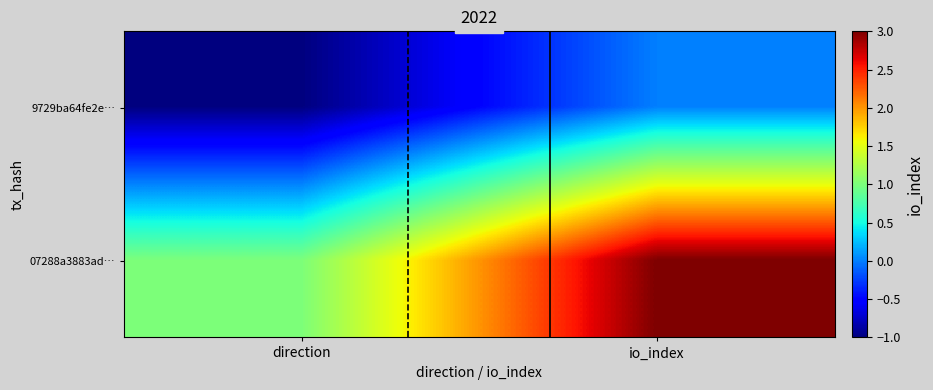

Reading right to left, transcribe all the data shown in this chart.

9729ba64fe2e…: io_index=0	direction=-1
07288a3883ad…: io_index=3	direction=1